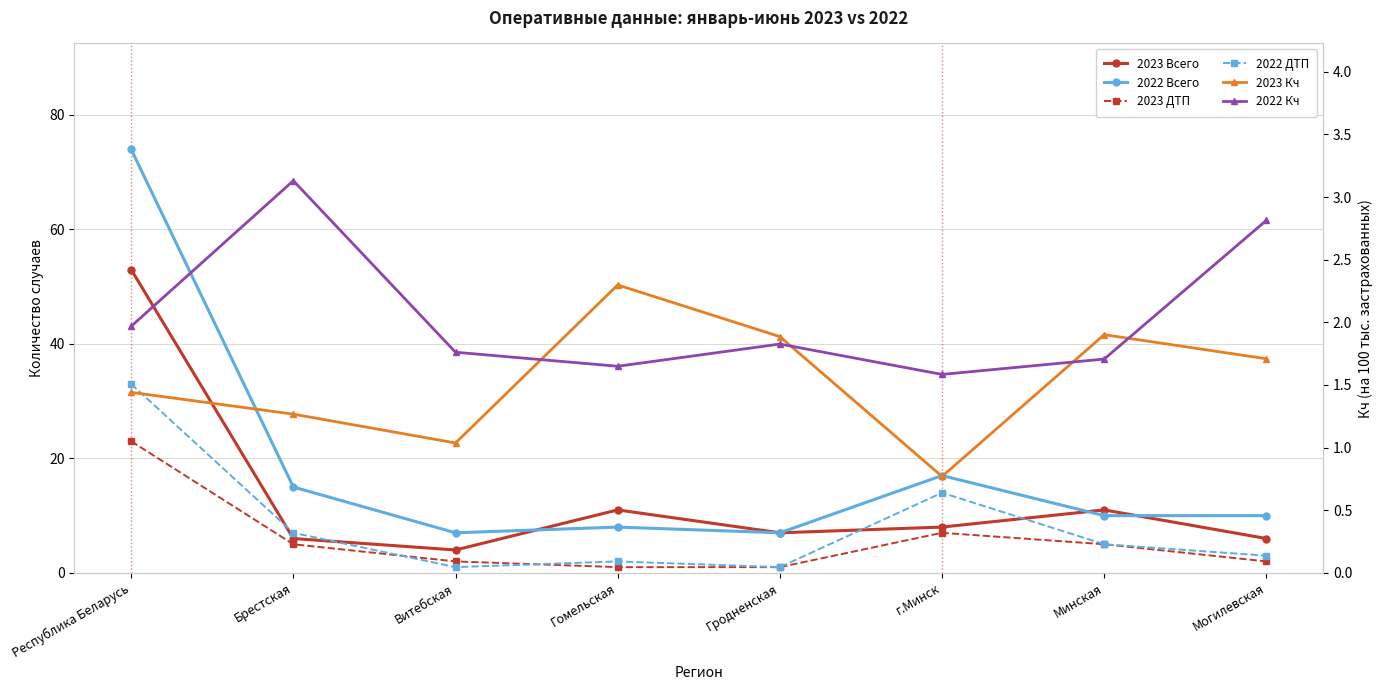

Where do 2022 ДТП and 2023 Всего first cross each other?

Республика Беларусь and Брестская